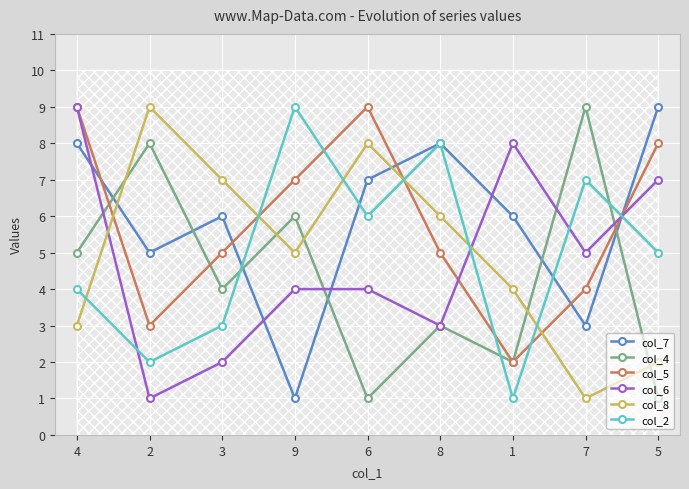

What is the difference between the second highest and second lowest values in the col_5 series?

6